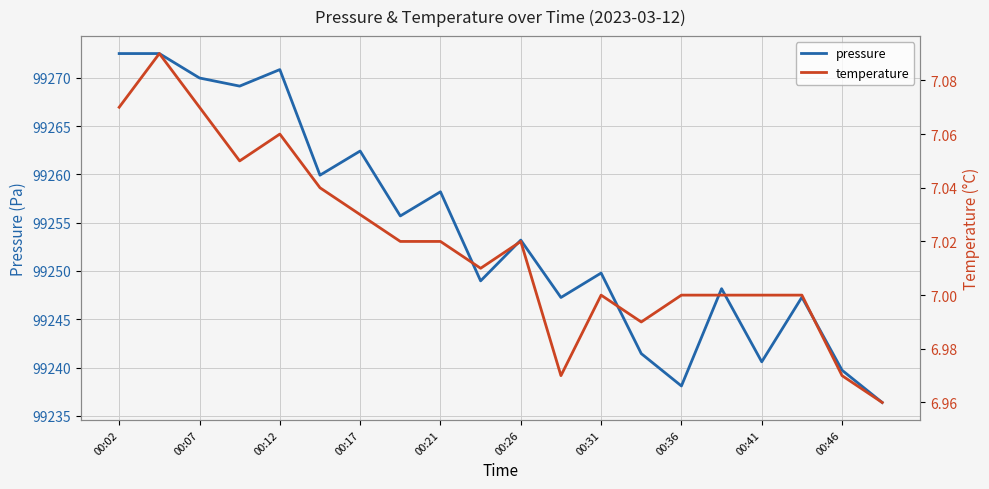

What is the minimum value for pressure?

99236.4